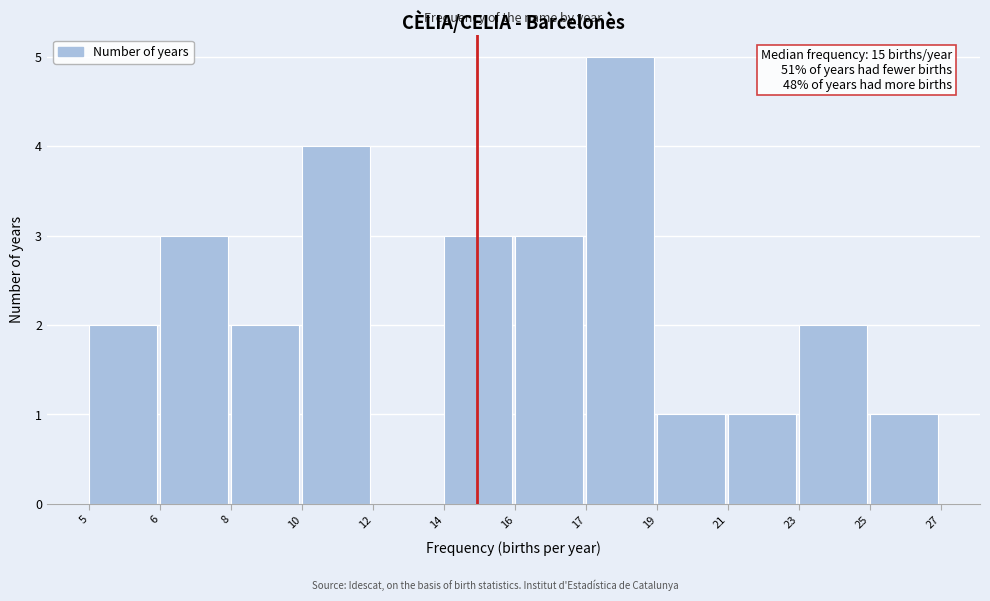

Reading left to right, extract all data points from this chart.

5=2	6=3	8=2	10=4	12=0	14=3	16=3	17=5	19=1	21=1	23=2	25=1